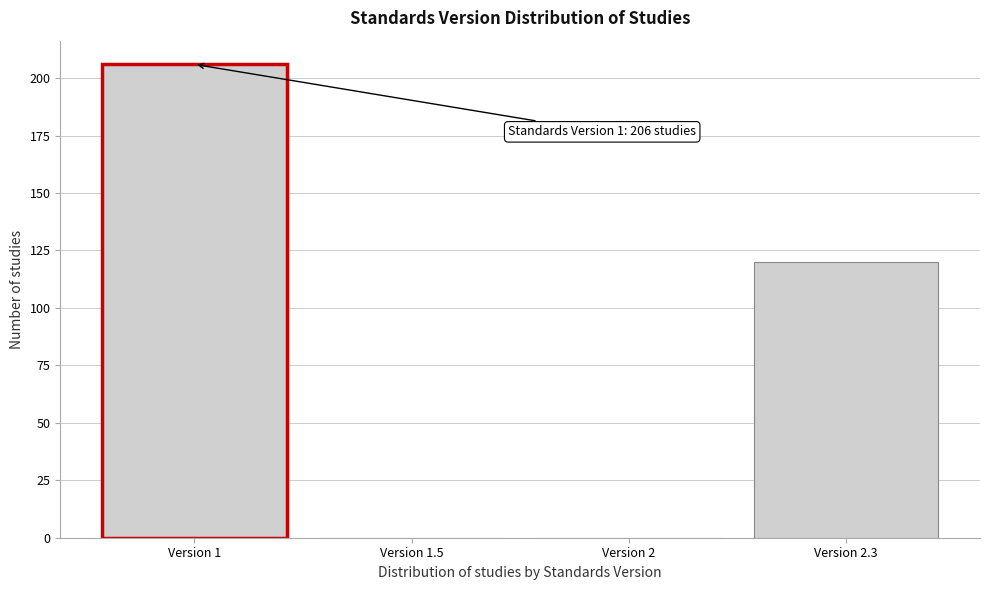

Reading left to right, list all the values displayed in this chart.

Version 1=206	Version 1.5=0	Version 2=0	Version 2.3=120